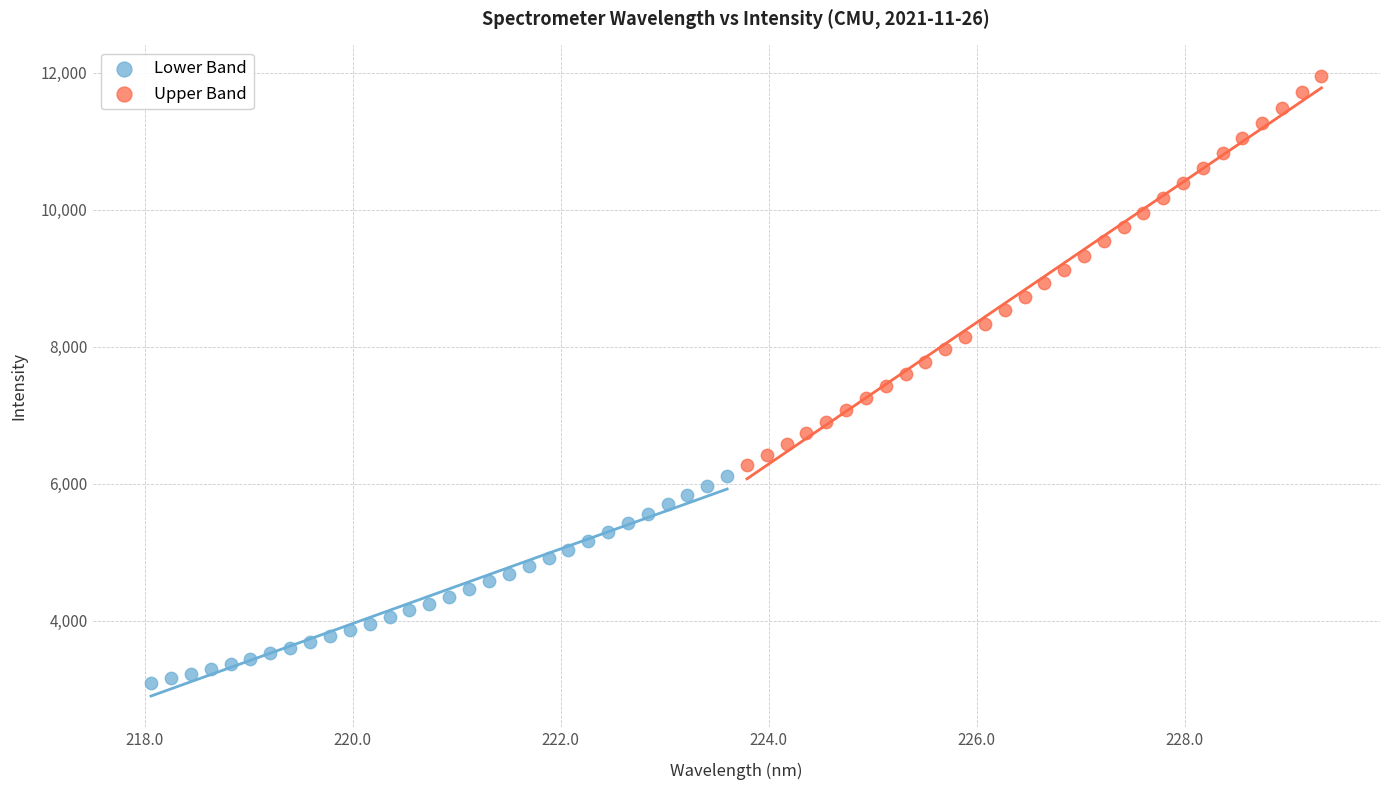

Which series has the widest spread of Y values?

Upper Band